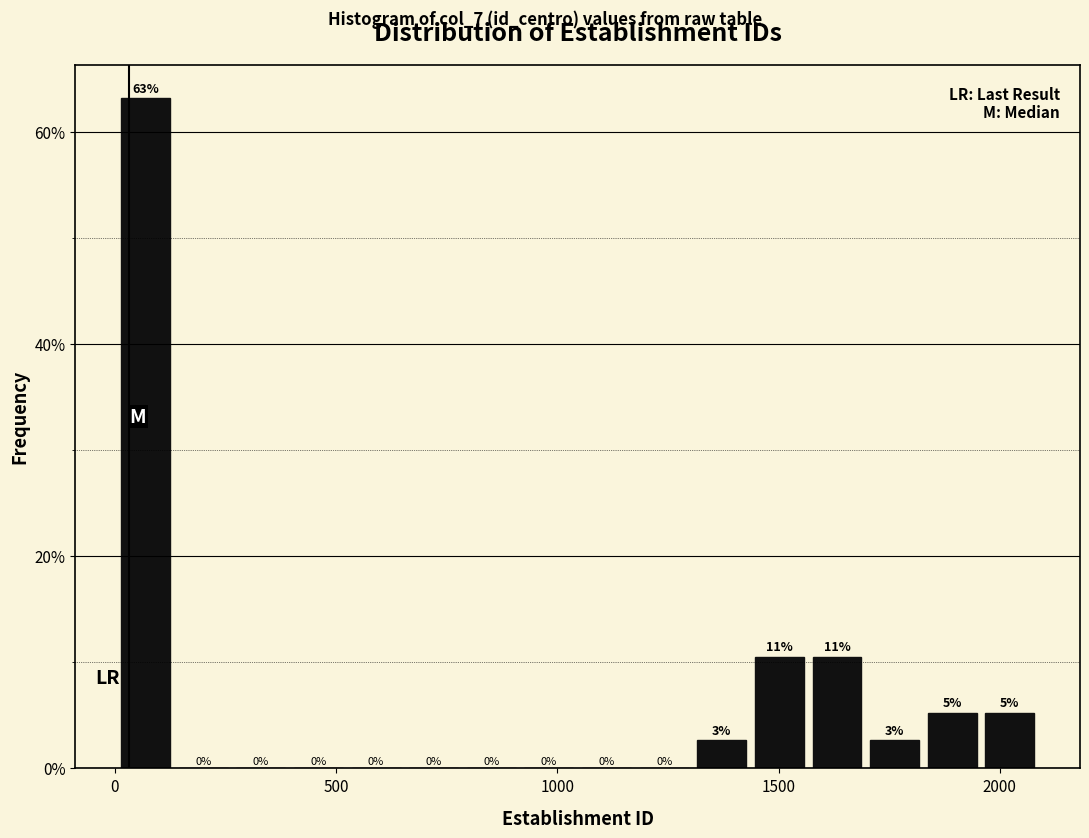

Read against the x-axis, roughly where is the centre of the tallest bar?

50